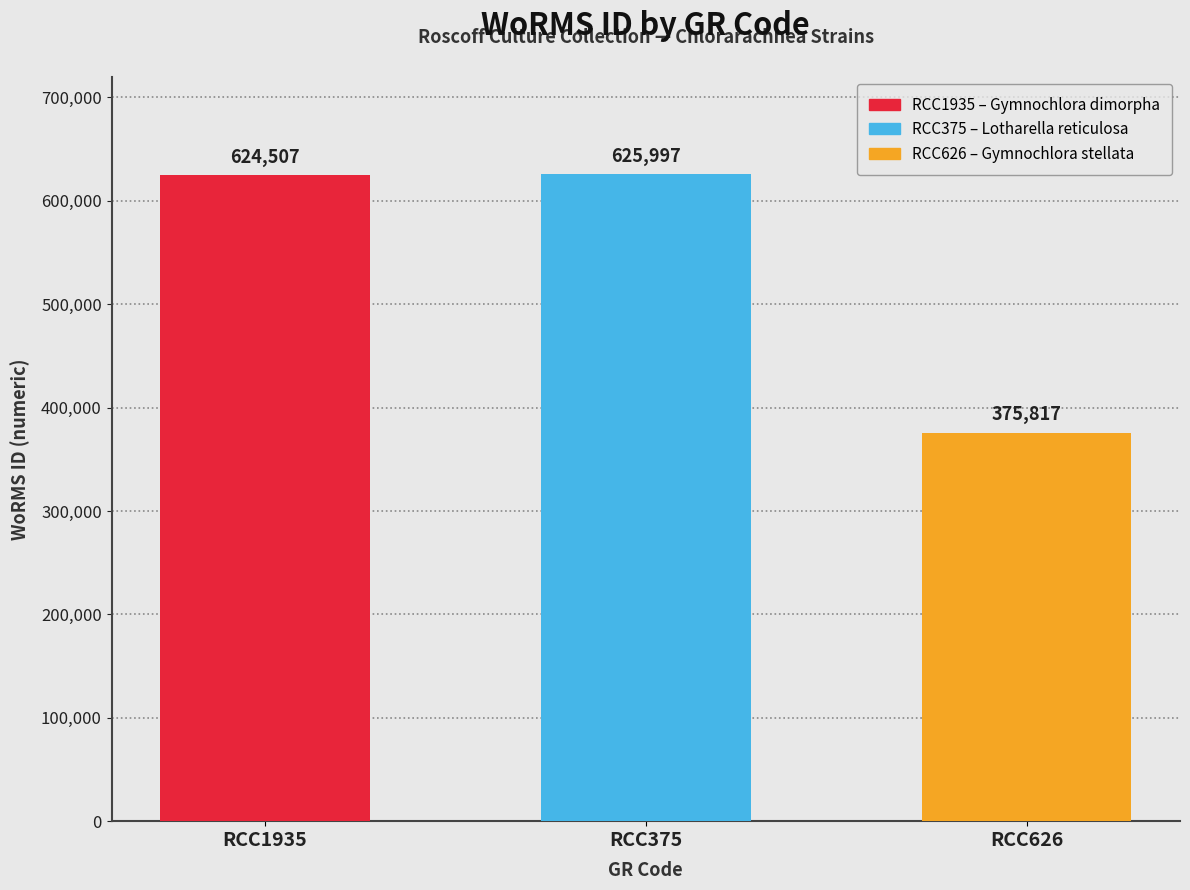

Reading right to left, list all the values displayed in this chart.

375817	625997	624507